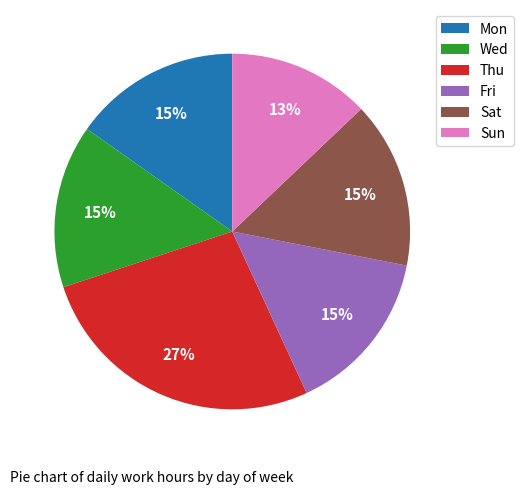

Is the sum of Fri and Mon greater than half?

No